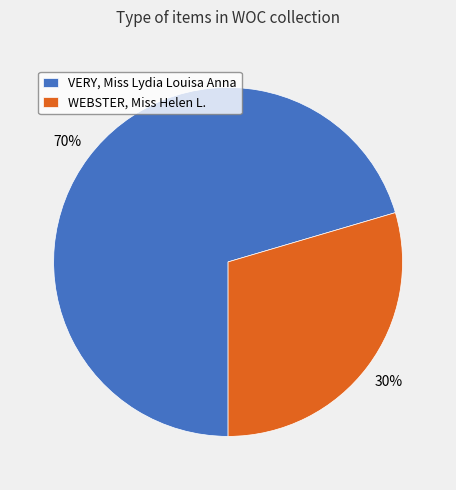

Which category has the biggest portion of the pie?

VERY, Miss Lydia Louisa Anna